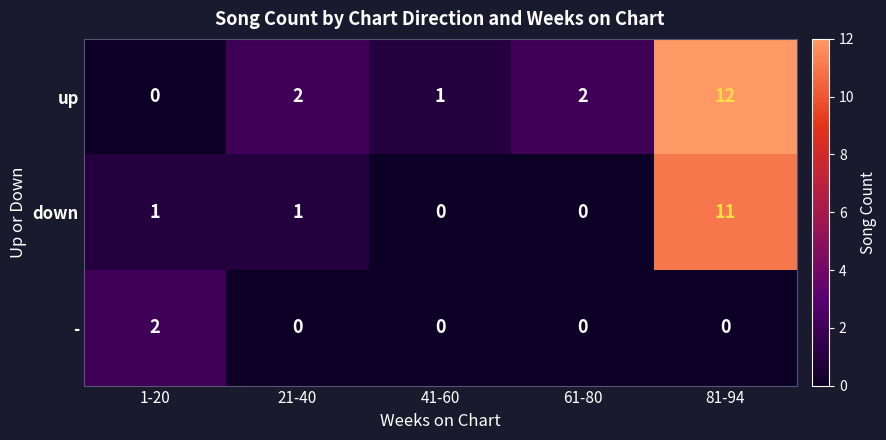

Reading left to right, extract all data points from this chart.

up: 0	2	1	2	12
down: 1	1	0	0	11
-: 2	0	0	0	0